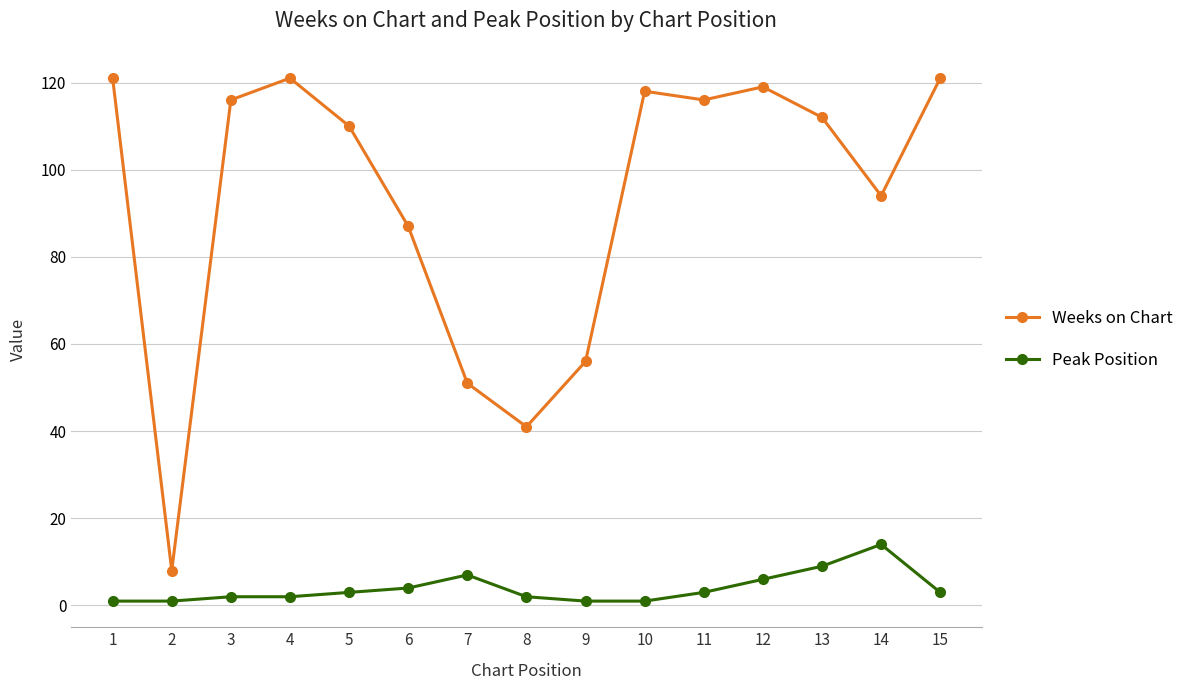

How many values in the Weeks on Chart series are below 112?

7